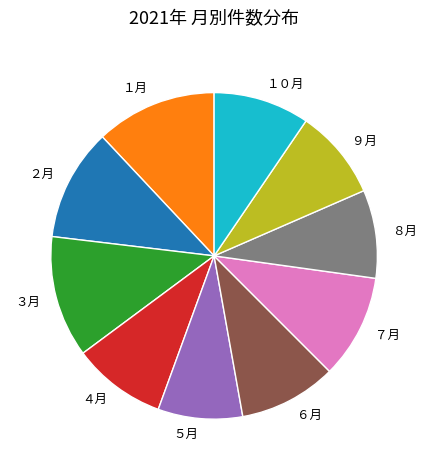

Approximately how many times larger is the value at ５月 compared to １月?

0.7